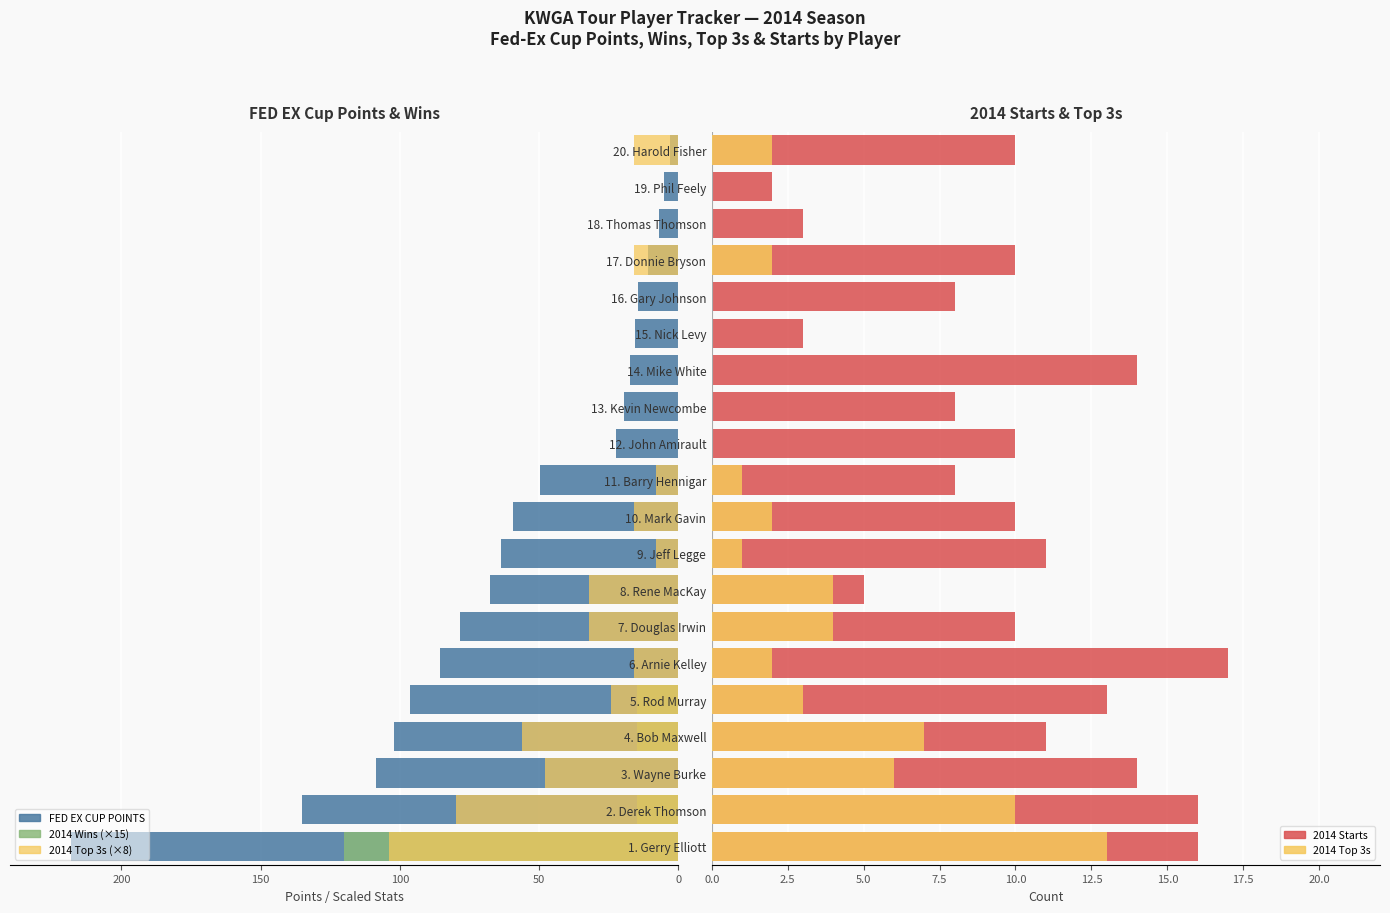

True or false: 2014 Starts has a value of 16.9 at 17. Donnie Bryson.

False